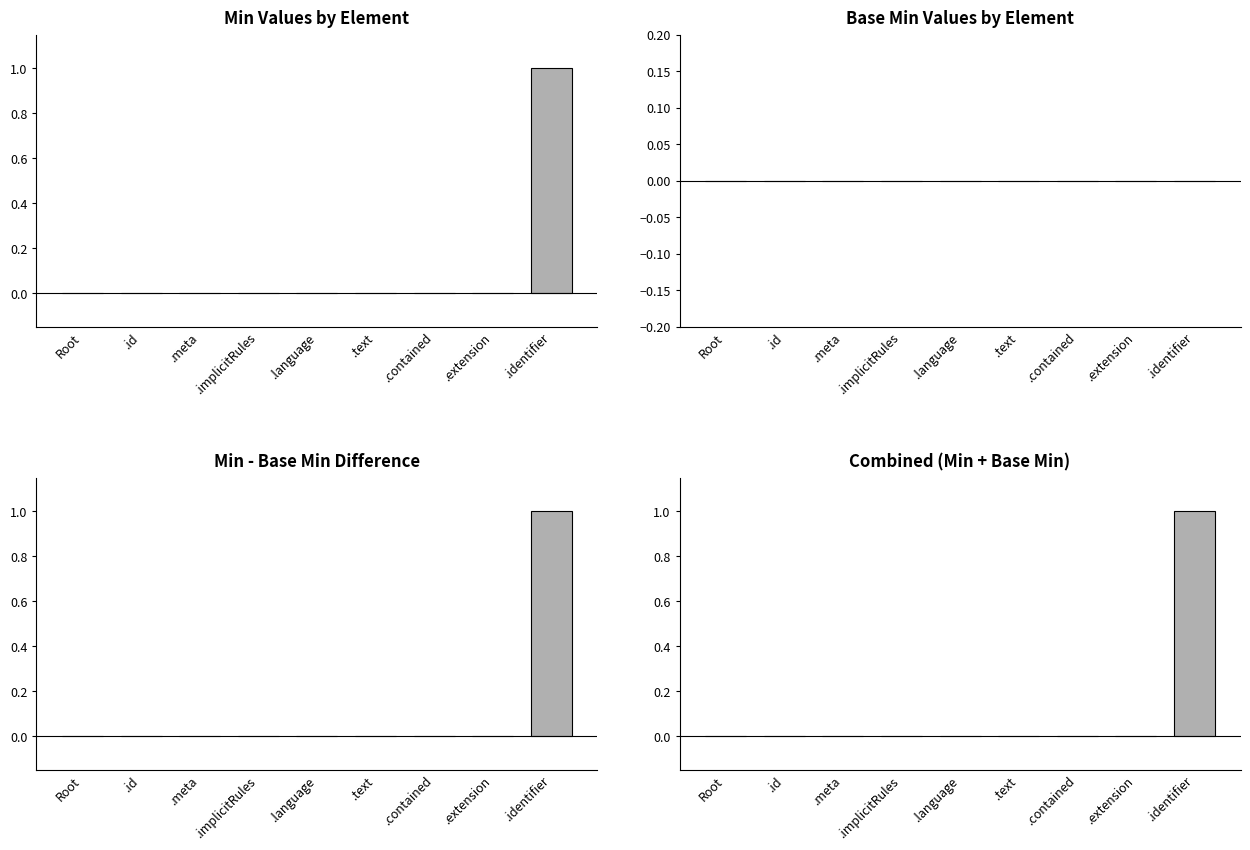

Which series has the largest range (max minus min)?

Min Values by Element